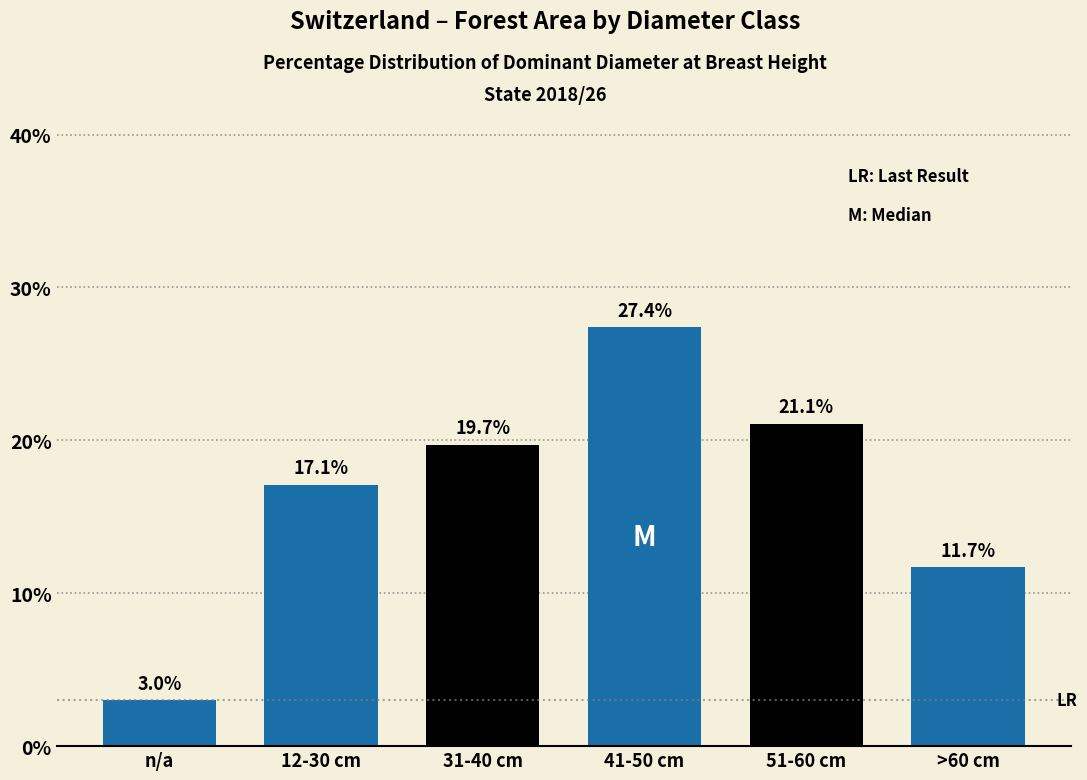

Reading right to left, list all the values displayed in this chart.

>60 cm=11.7	51-60 cm=21.1	41-50 cm=27.4	31-40 cm=19.7	12-30 cm=17.1	n/a=3.0